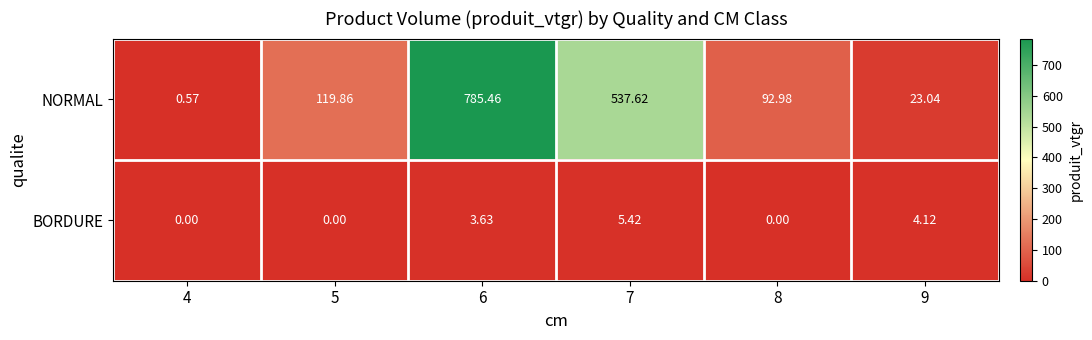

Which series has the widest spread of values?

NORMAL